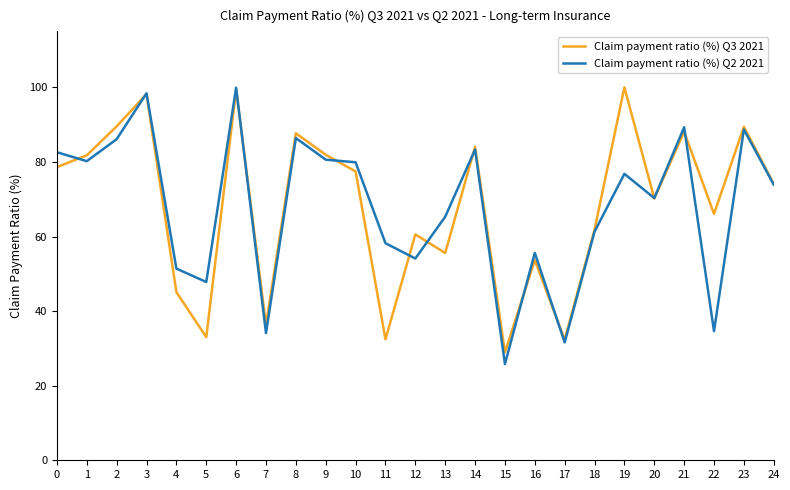

What is the smallest value displayed?

25.8